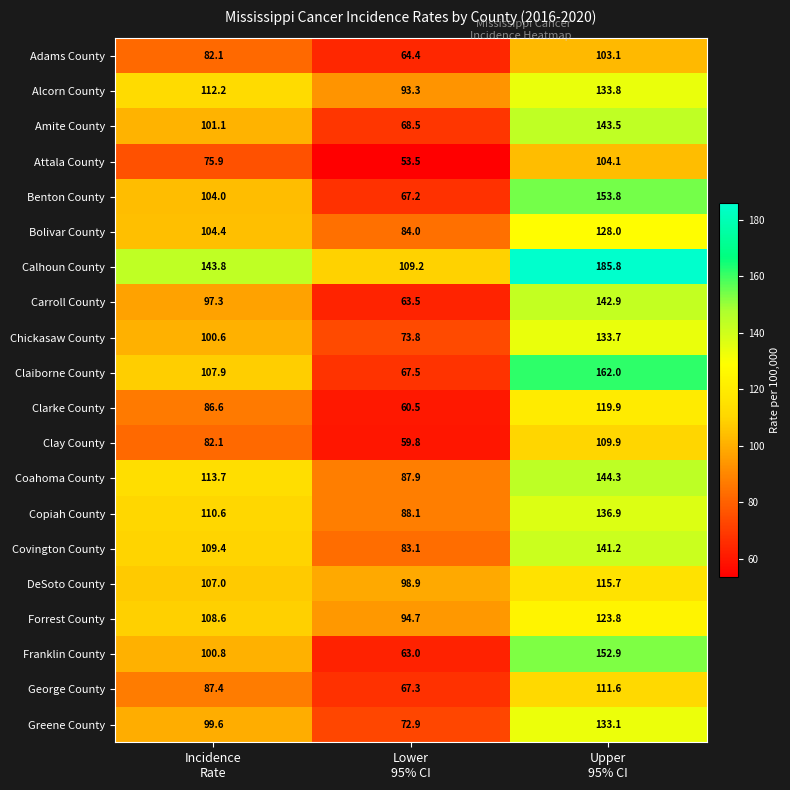

How many data points does each series have?

3